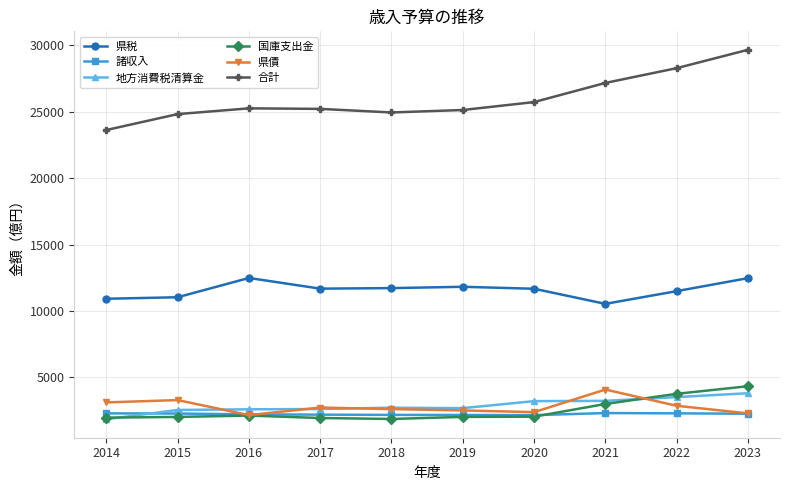

True or false: 県債 has more than 0 interior local peaks.

True